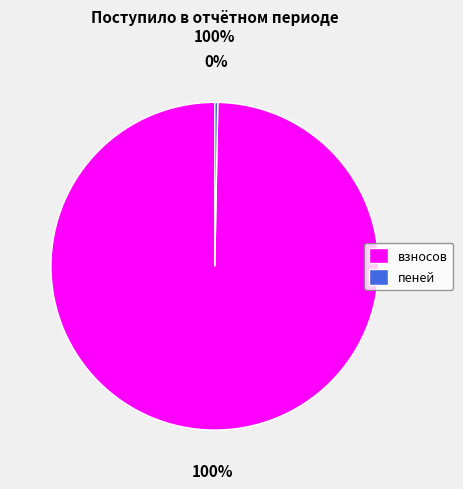

Do взносов and пеней together represent more than half of the pie?

Yes